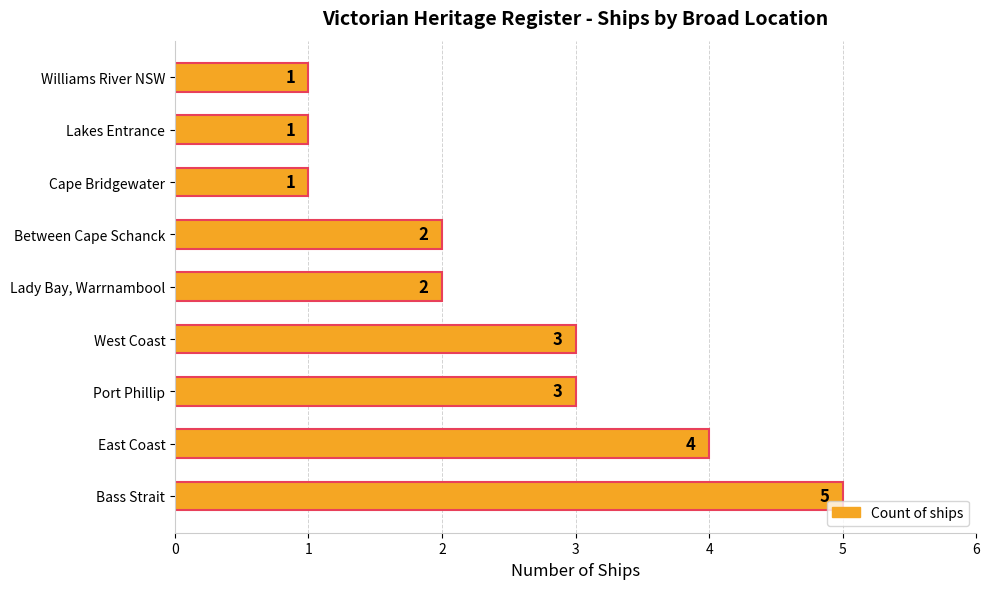

Reading bottom to top, transcribe all the data shown in this chart.

Bass Strait=5	East Coast=4	Port Phillip=3	West Coast=3	Lady Bay, Warrnambool=2	Between Cape Schanck=2	Cape Bridgewater=1	Lakes Entrance=1	Williams River NSW=1